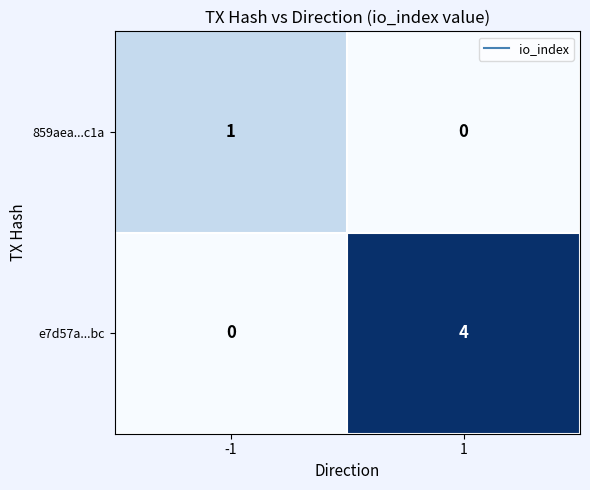

Is it true that 859aea...c1a equals -1 at 1?

False